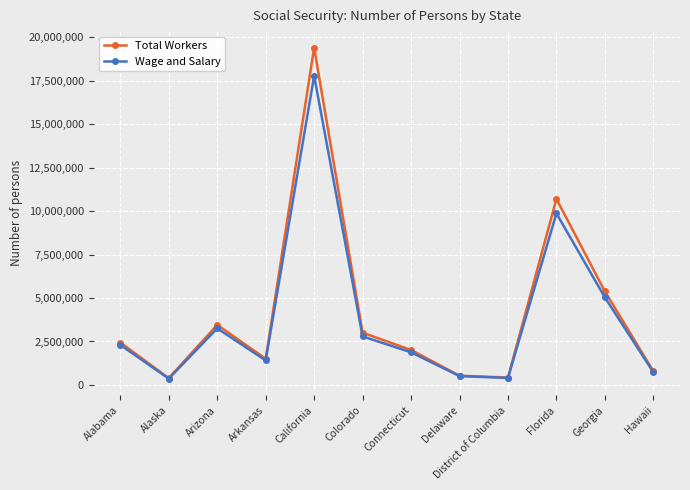

Read the Total Workers value at Arizona, to the nearest 10.

3456070